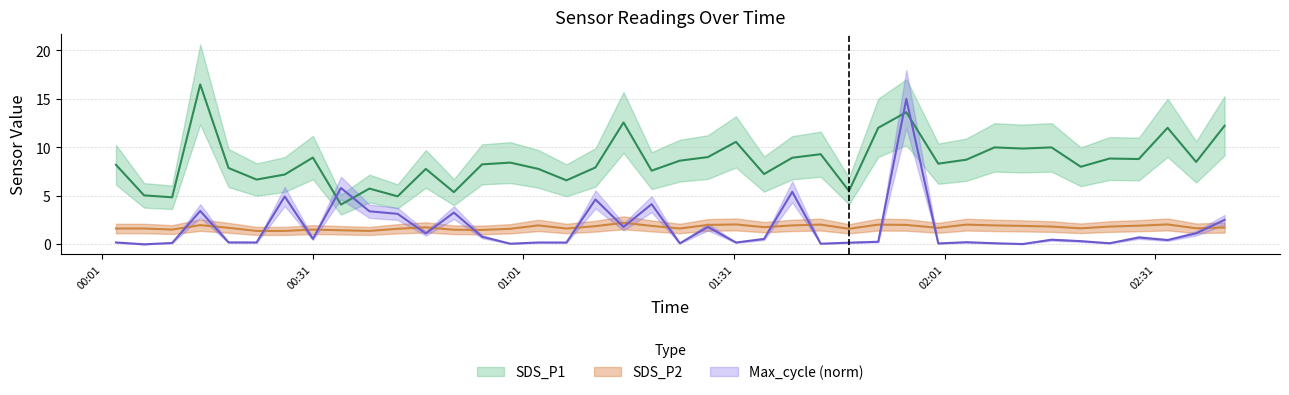

In SDS_P2, how many points are lower than both neighbors (excluding endpoints)?

10